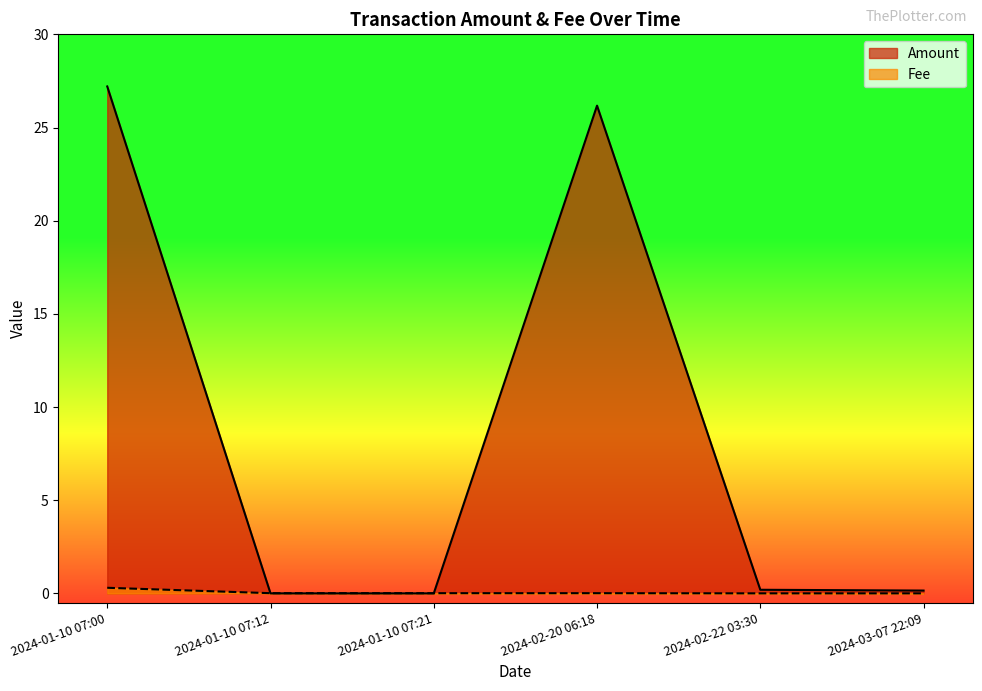

What is the highest value of the Fee series?

0.3